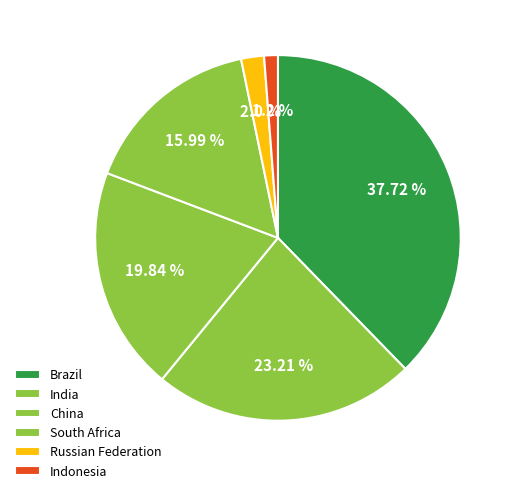

Which slice is the largest?

Brazil